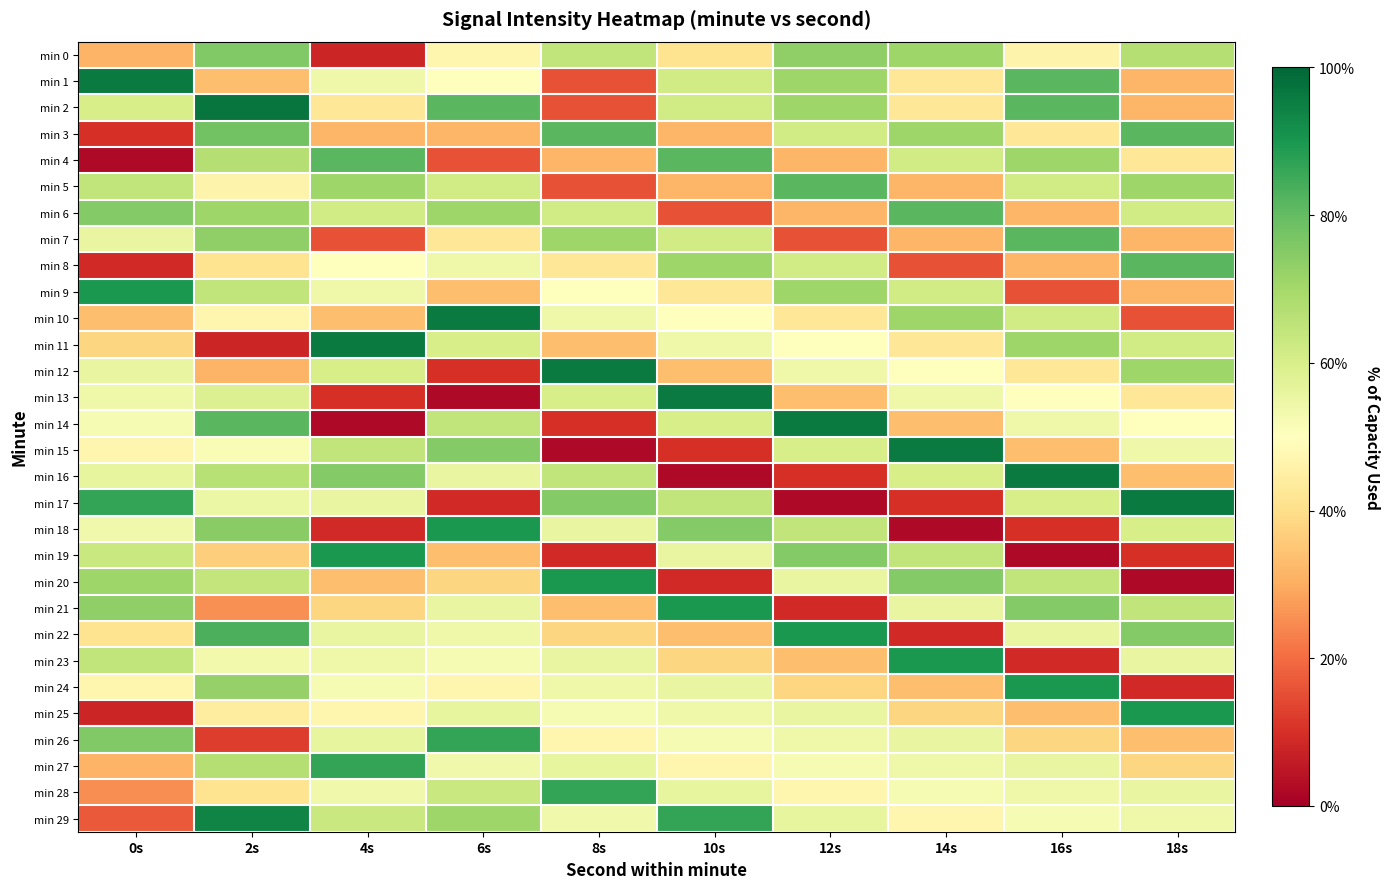

Which has a higher value, 6s or 4s?

6s